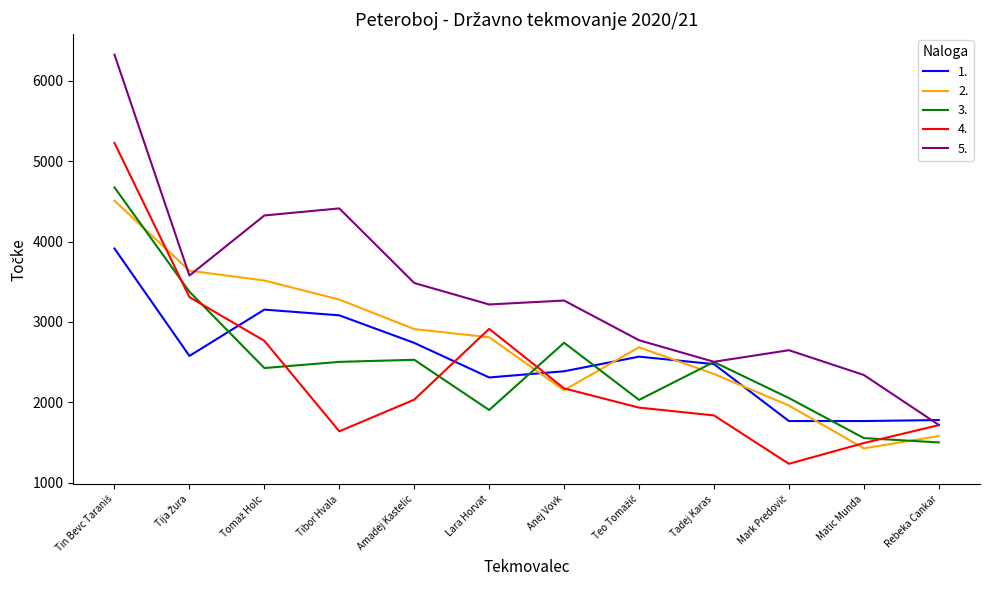

What is the total value across all series at Tadej Karas?

11669